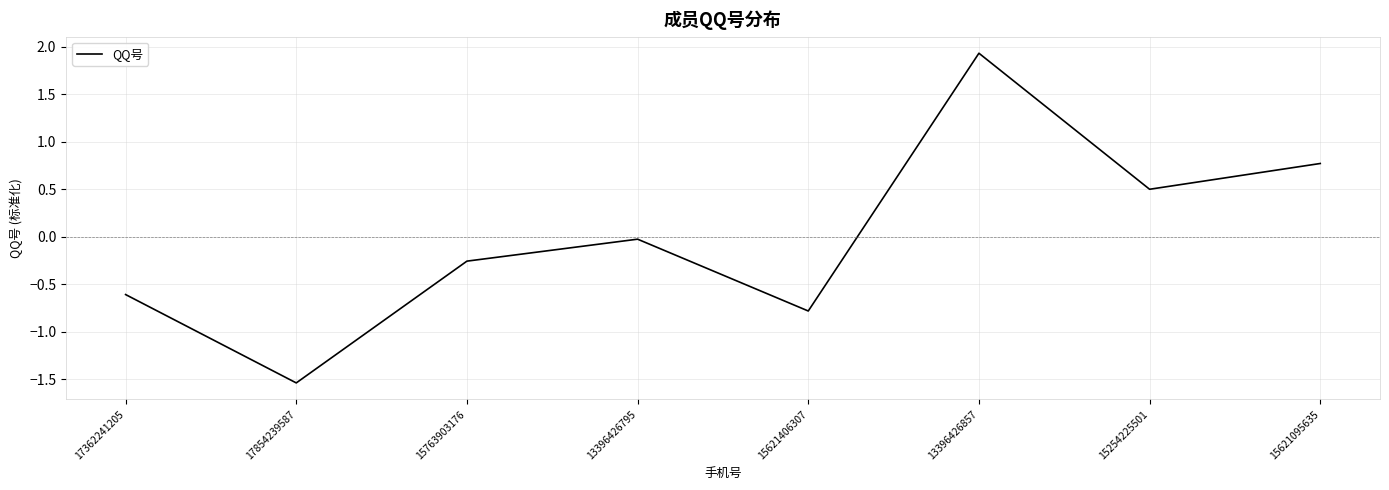

Rank the categories by value from lowest to highest.

17854239587, 15621406307, 17362241205, 15763903176, 13396426795, 15254225501, 15621095635, 13396426857